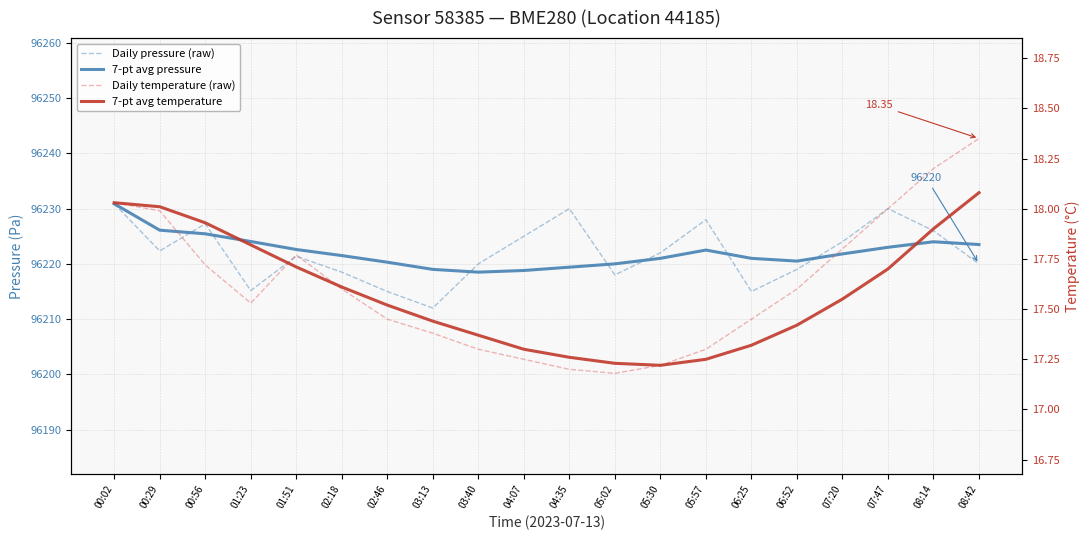

Rank the series by their maximum value, from lowest to highest.

7-pt avg temperature, Daily temperature (raw), Daily pressure (raw), 7-pt avg pressure